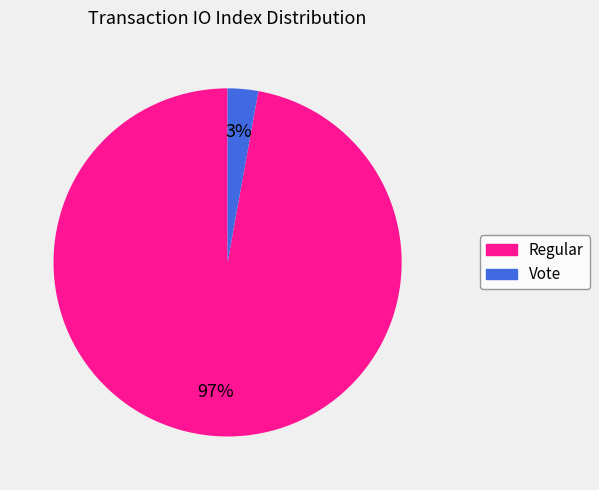

Which slice is the smallest?

Vote